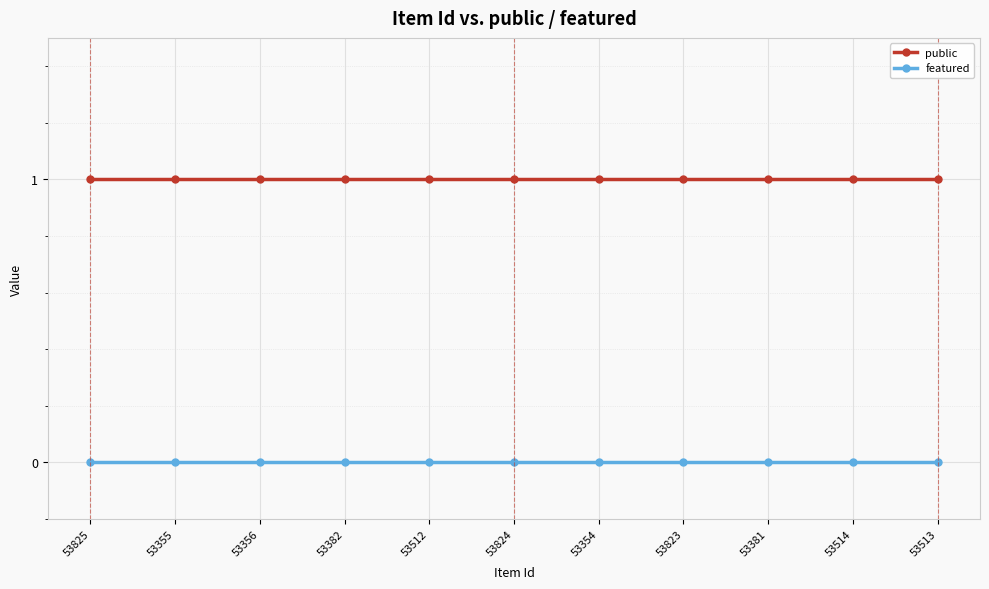

What position from the right is 53823?

4